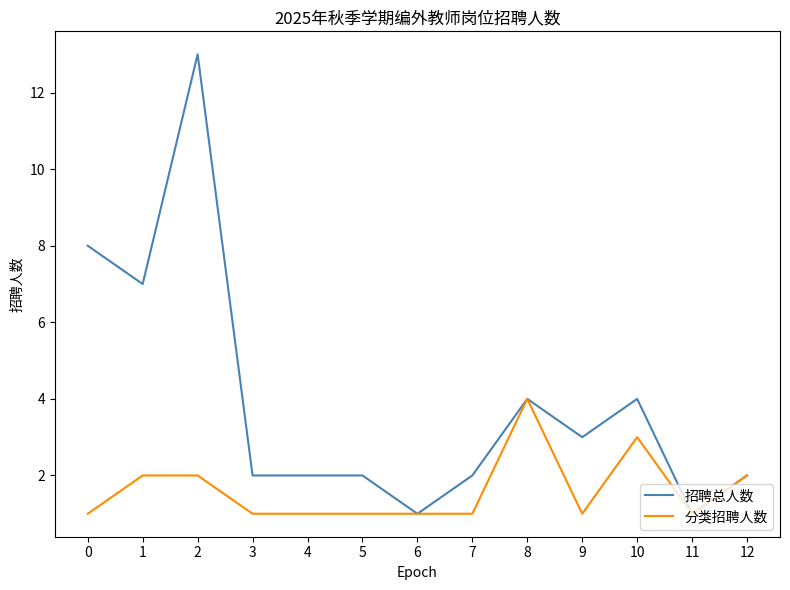

What is the total value across all series at 10?

7